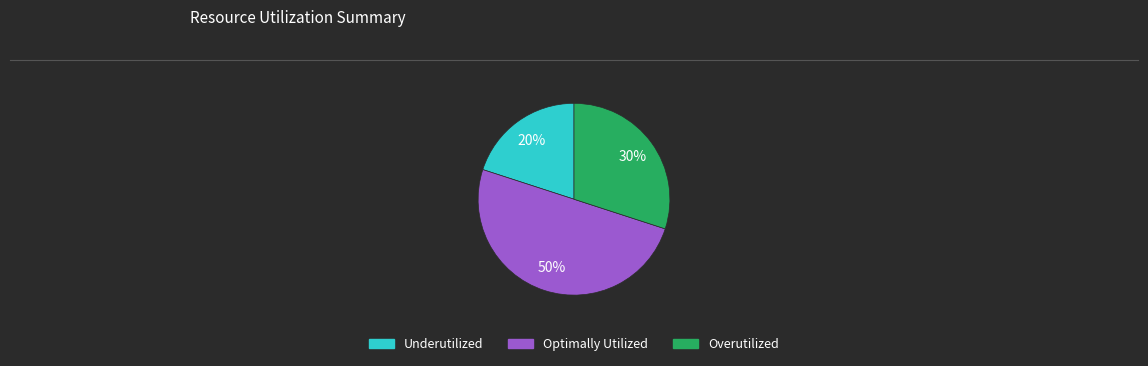

Count the number of slices in the pie.

3